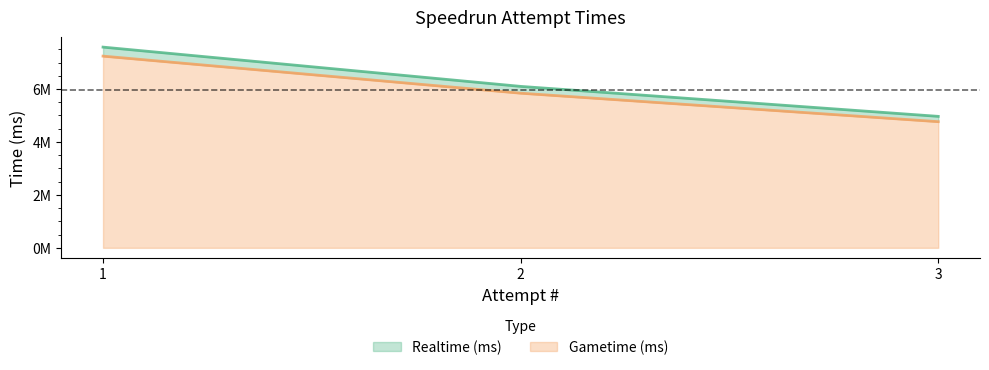

How many values in the Gametime (ms) series are below 5842649?

1